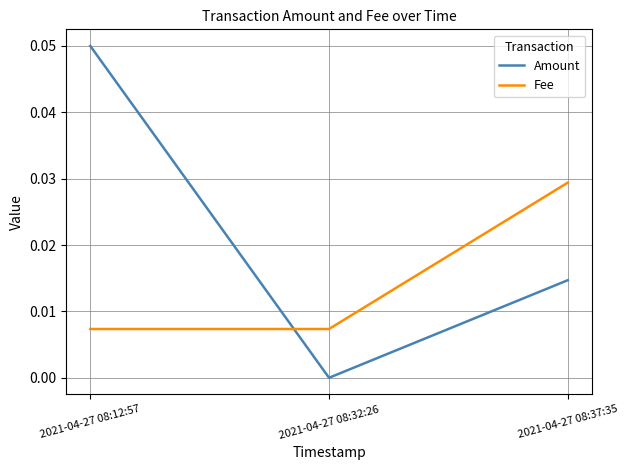

Rank the series by their maximum value, from highest to lowest.

Amount, Fee